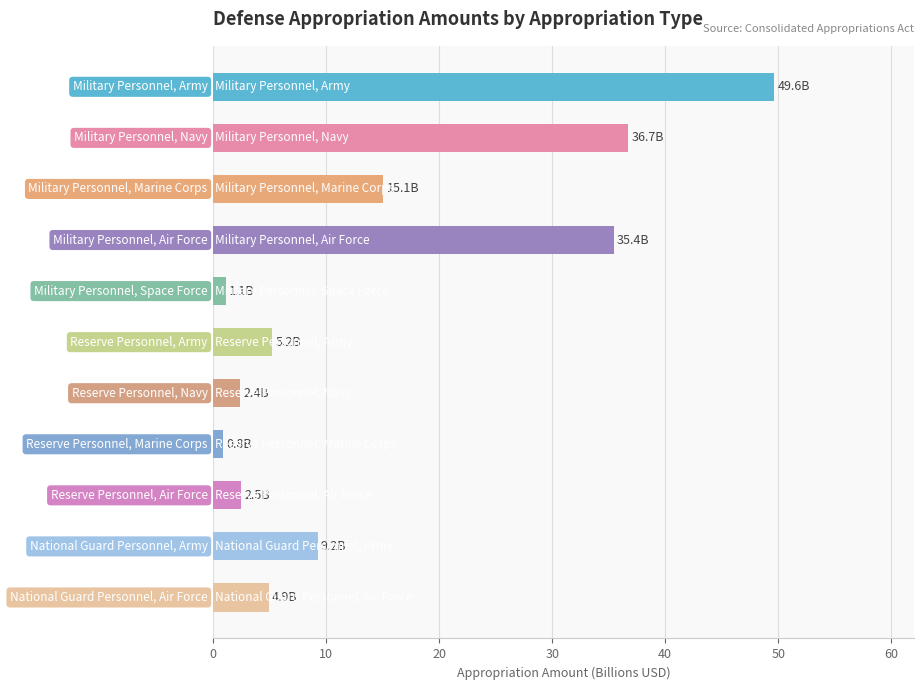

What is the average value?

14.8